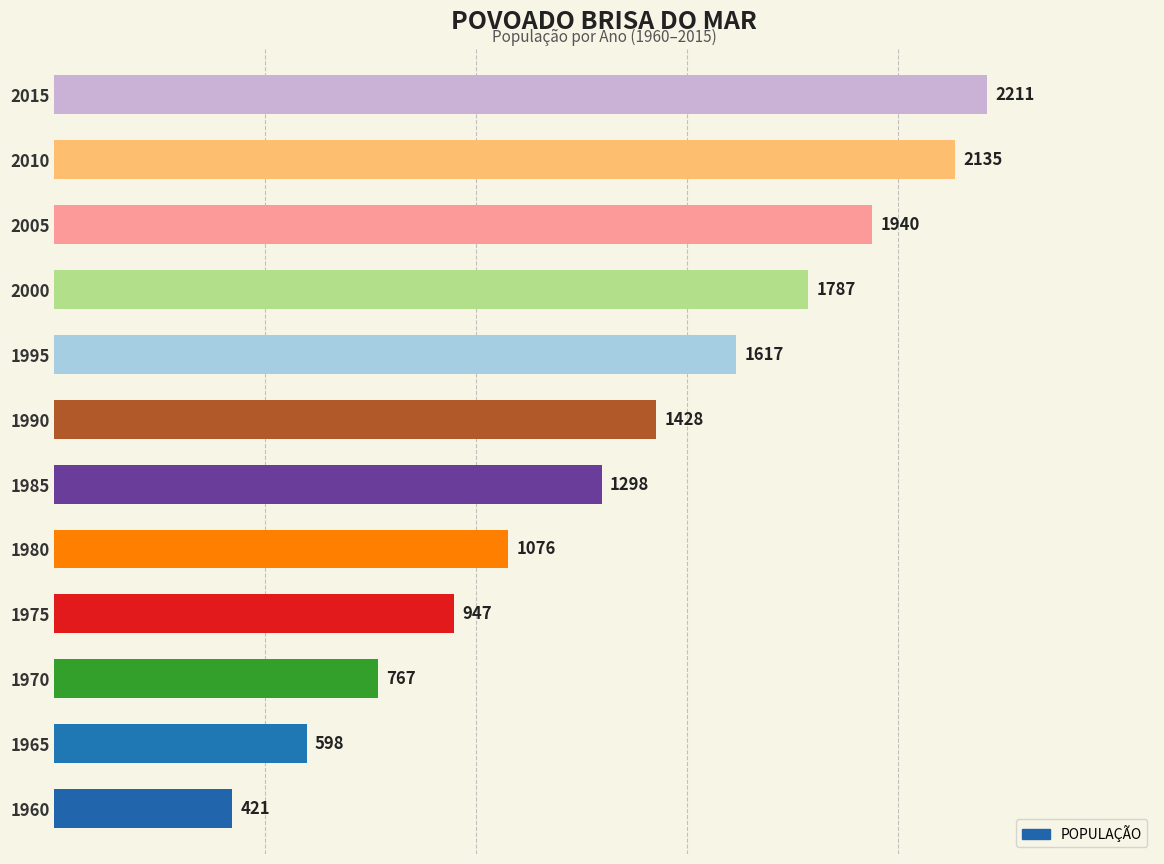

The chart shows a value of 1515 at 1980. True or false?

False